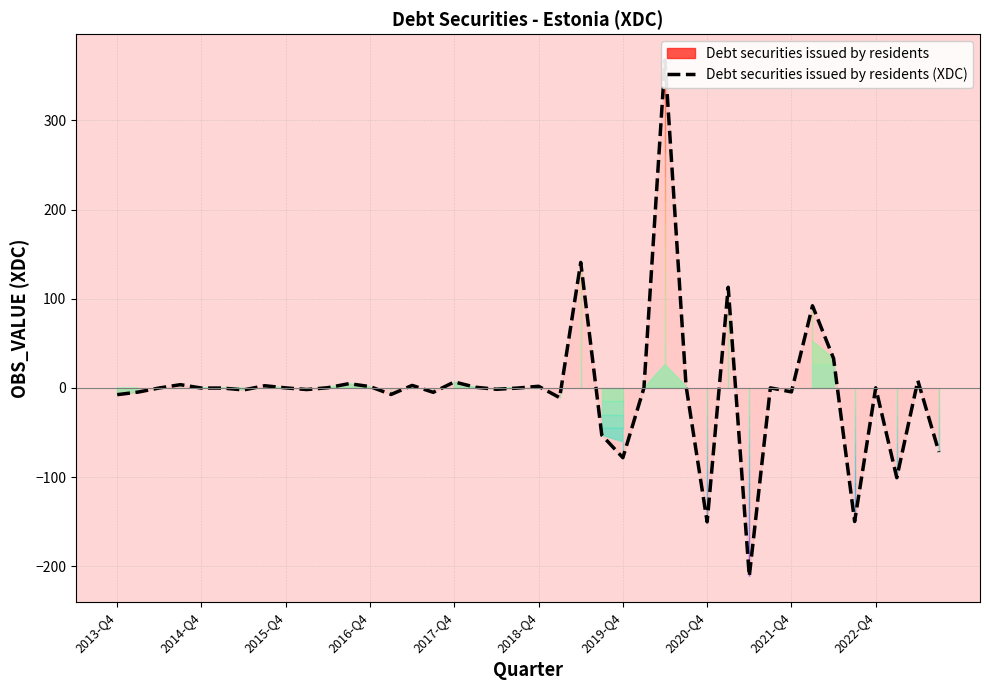

What is the sum of all values?

-77.1